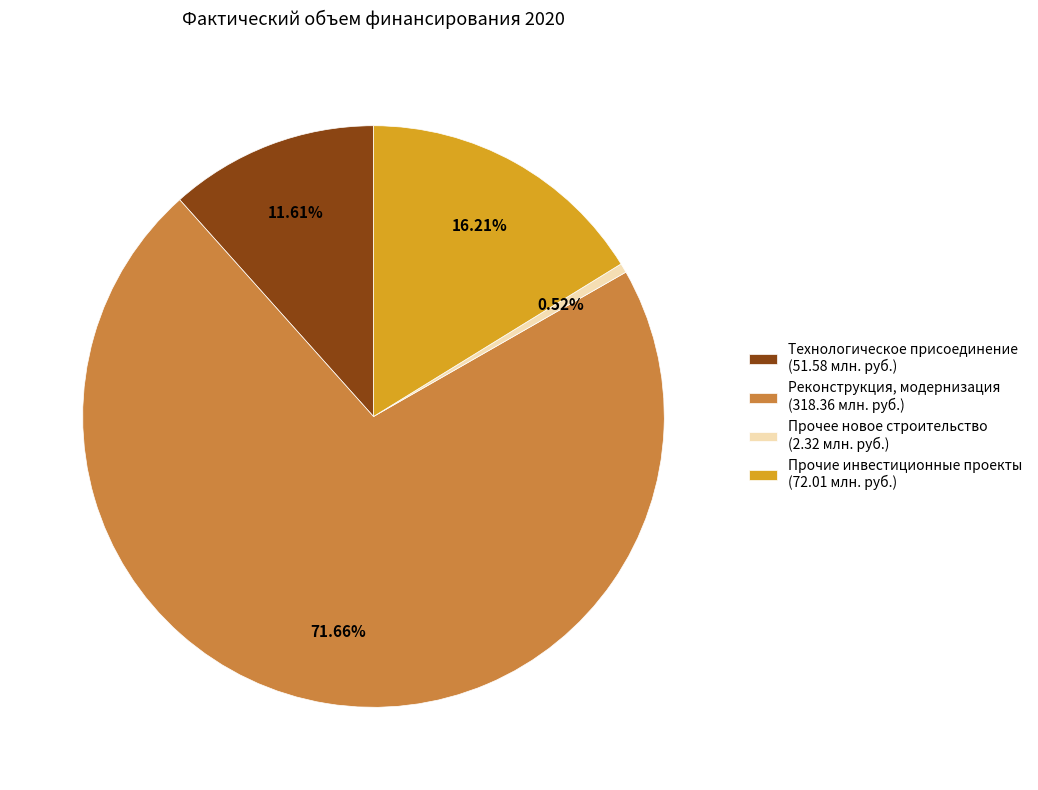

What percentage is the Прочее новое строительство slice, to the nearest percent?

1%